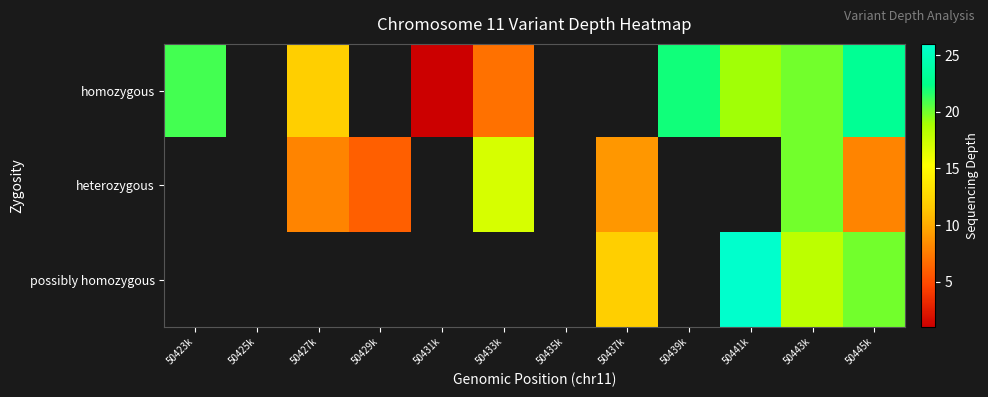

The homozygous series shows 16.0 at 50427k. True or false?

False